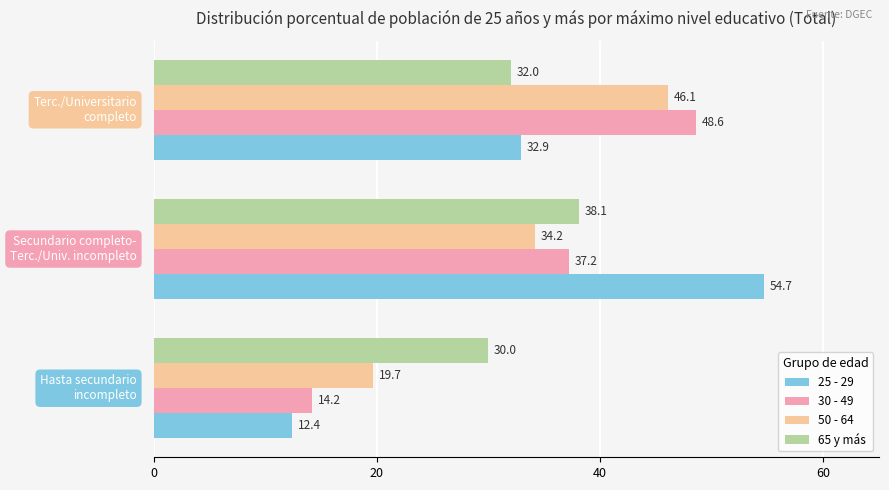

Rank the series by their maximum value, from lowest to highest.

65 y más, 50 - 64, 30 - 49, 25 - 29